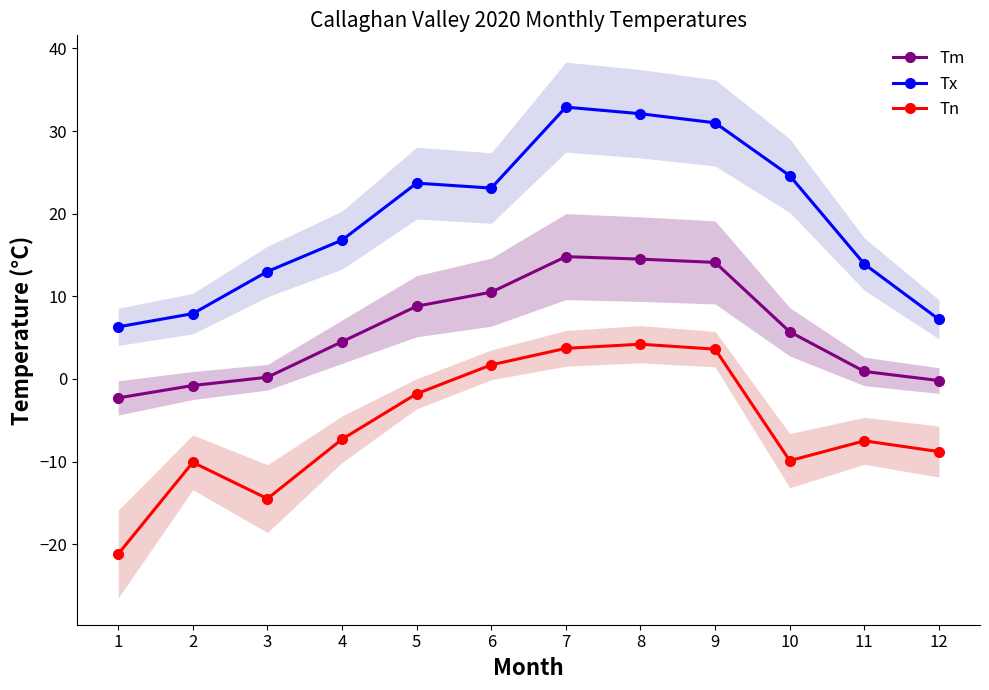

Is it true that Tx equals 16.8 at 4?

True